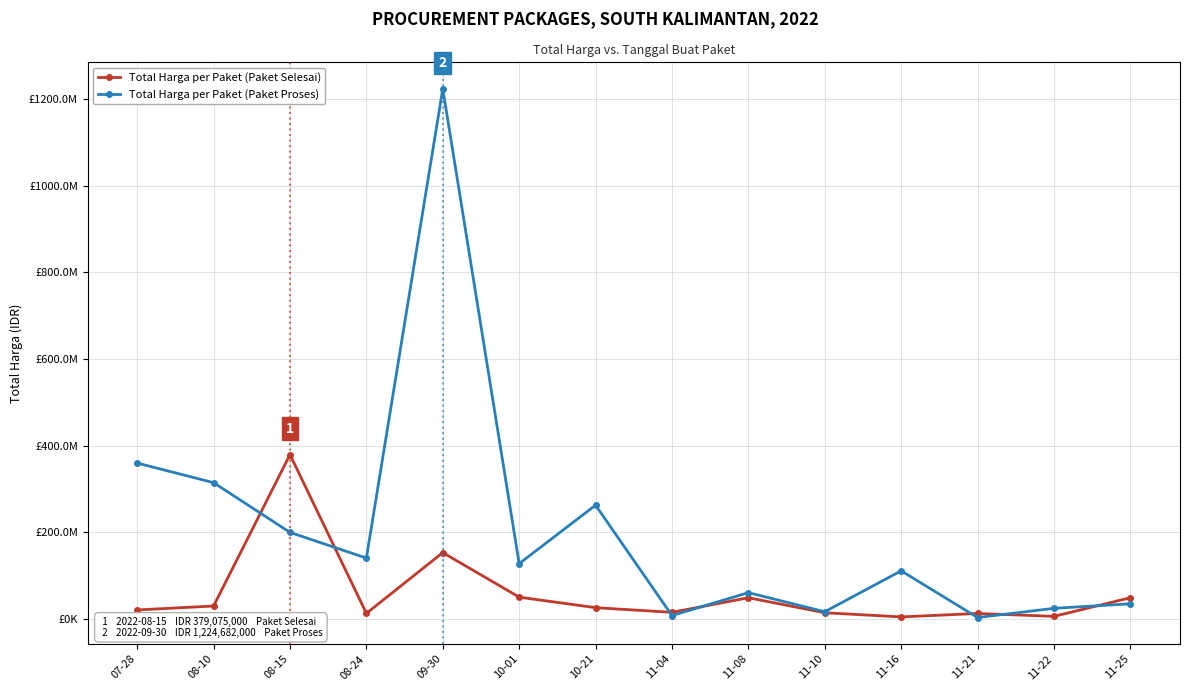

What is the difference between the highest and lowest values at 10-01?

77522000